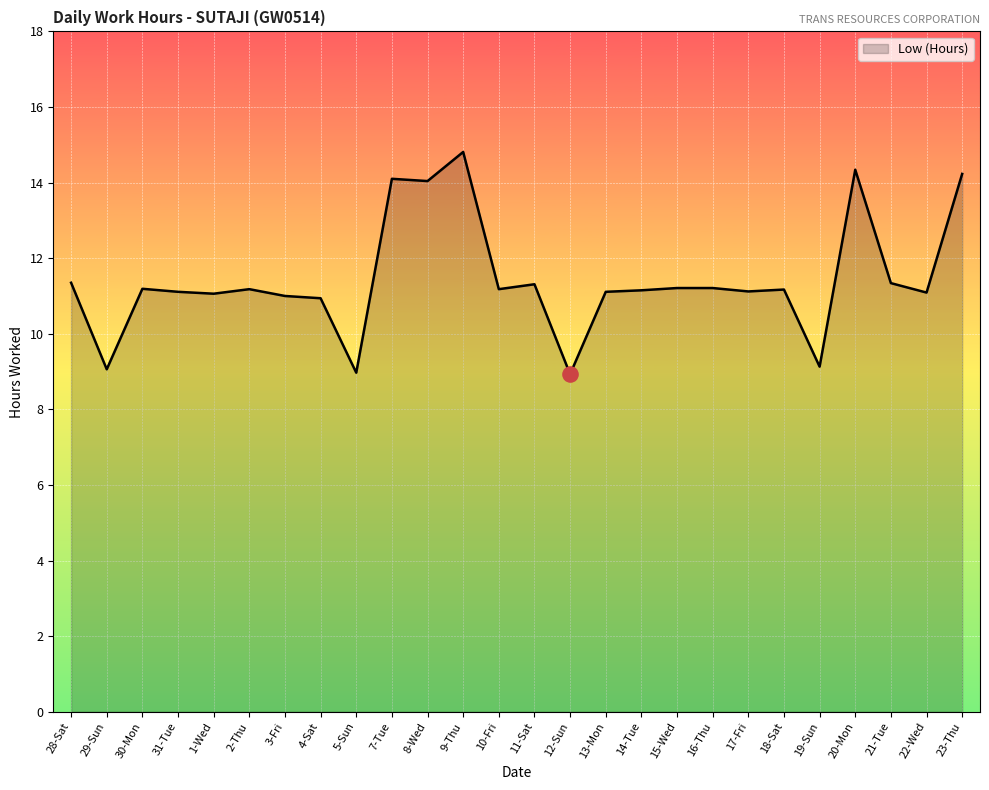

Which has a higher value, 28-Sat or 18-Sat?

28-Sat